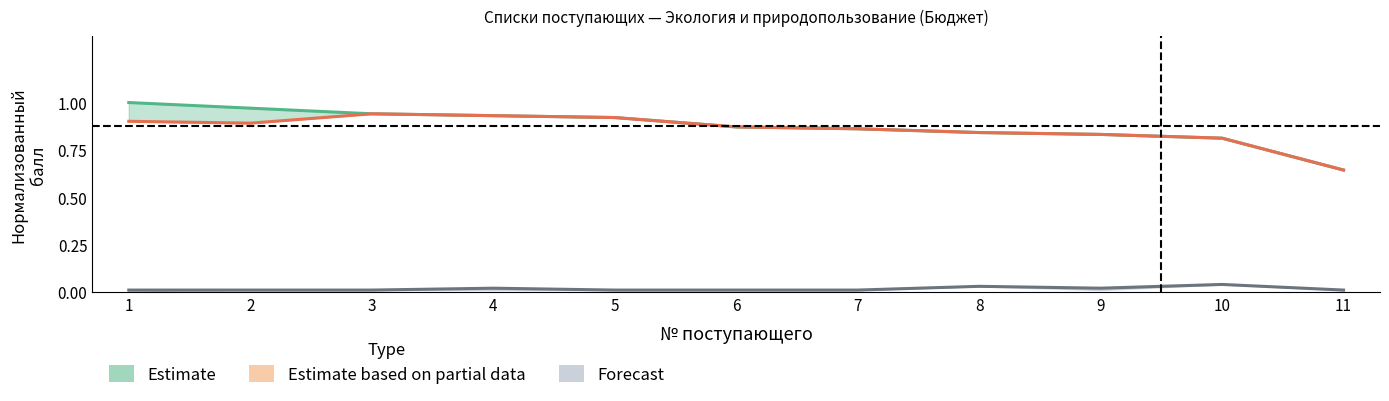

What are all the series names shown in the legend?

Estimate, Estimate based on partial data, Forecast